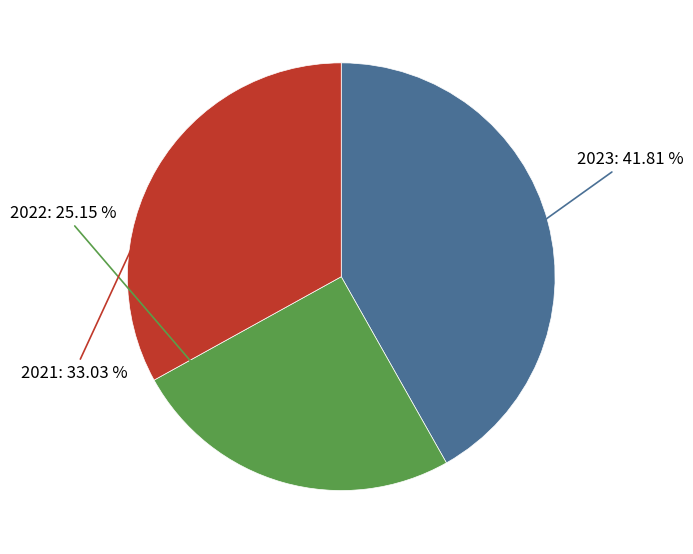

Is the sum of 2022 and 2023 greater than half?

Yes